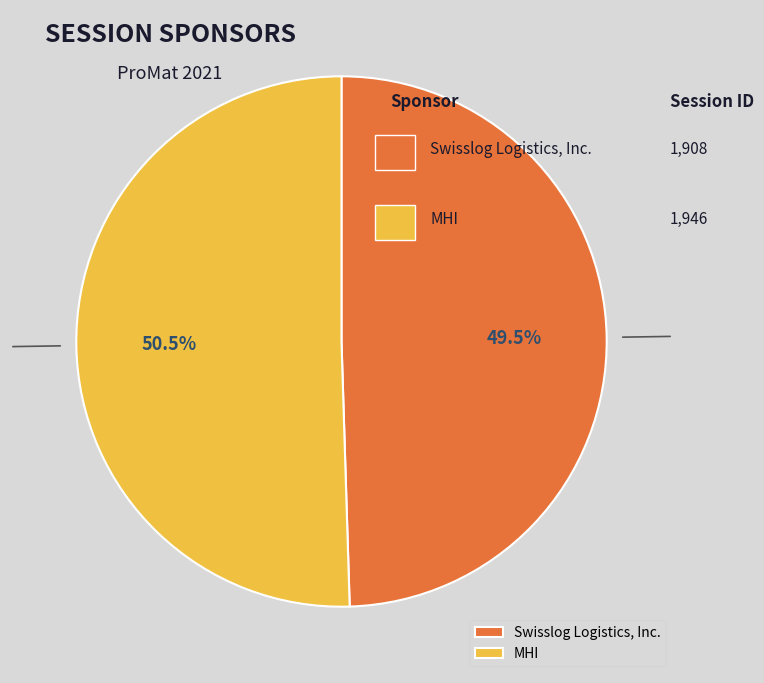

Does MHI represent more than half of the total?

Yes